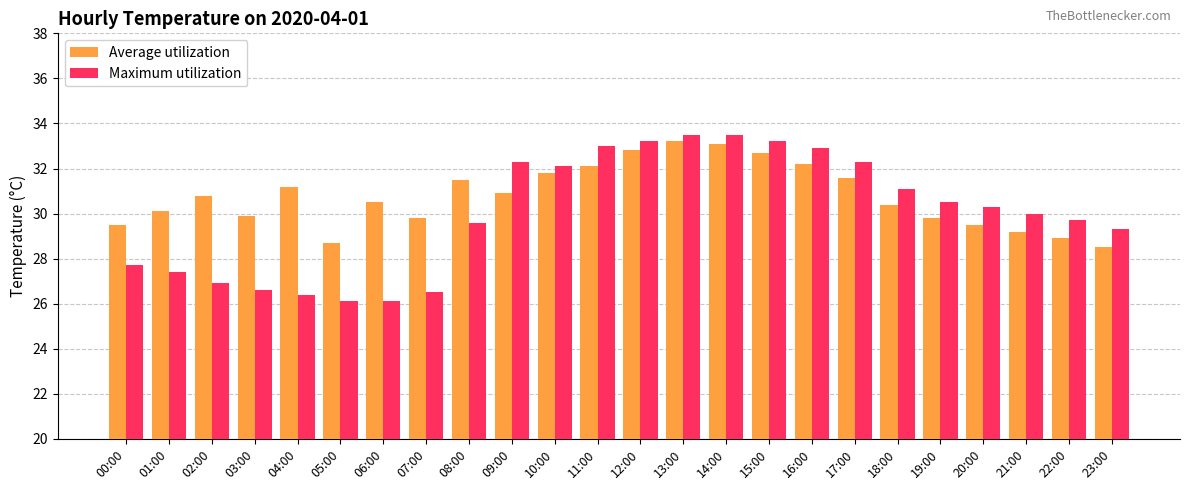

What is the difference between the Average utilization values at 20:00 and 21:00?

0.3